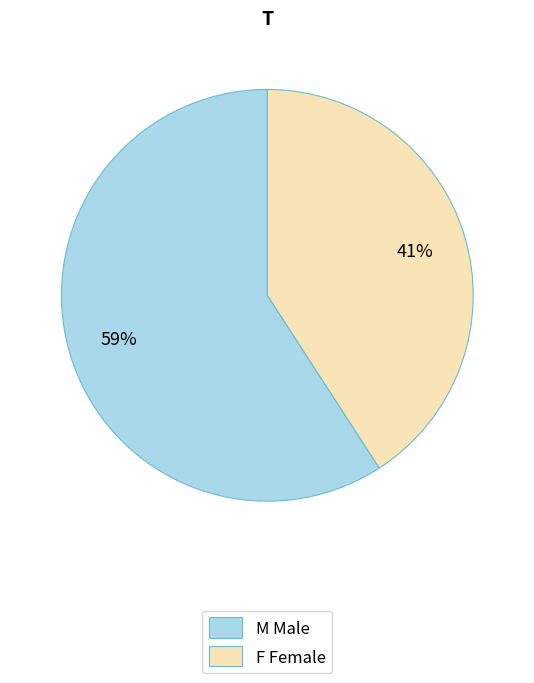

What percentage is the F slice, to the nearest percent?

41%